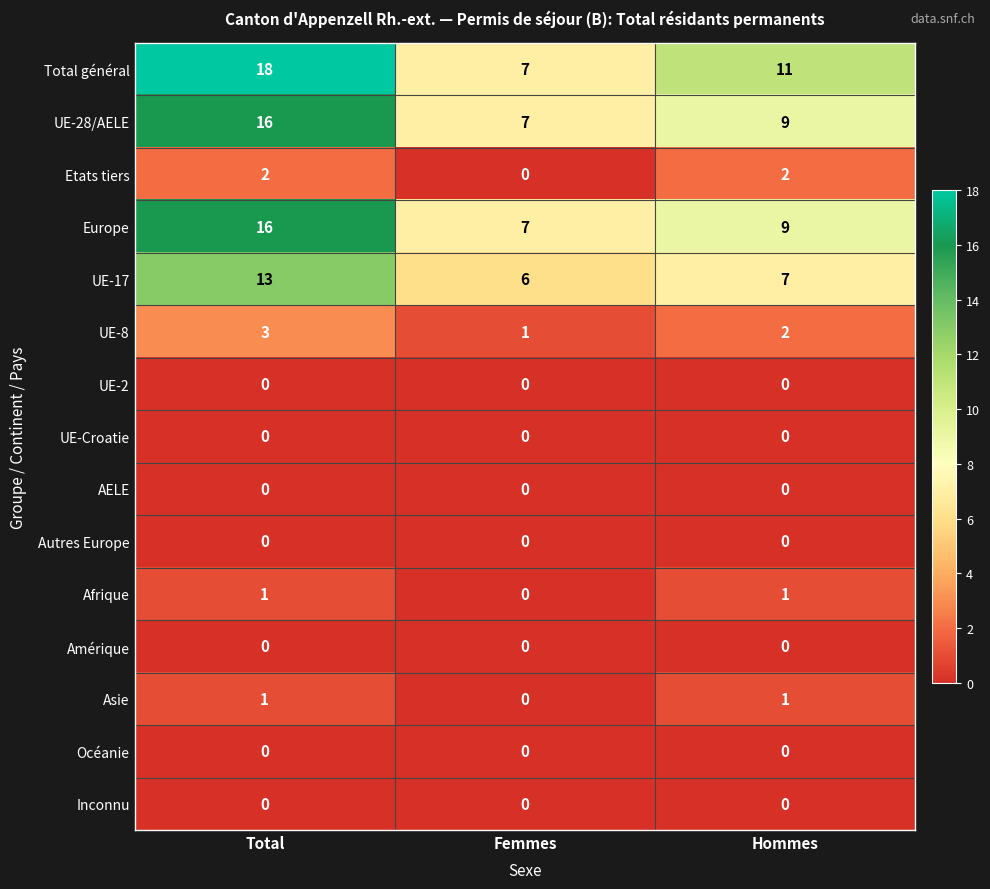

At which category does the chart reach its peak across all series?

Total